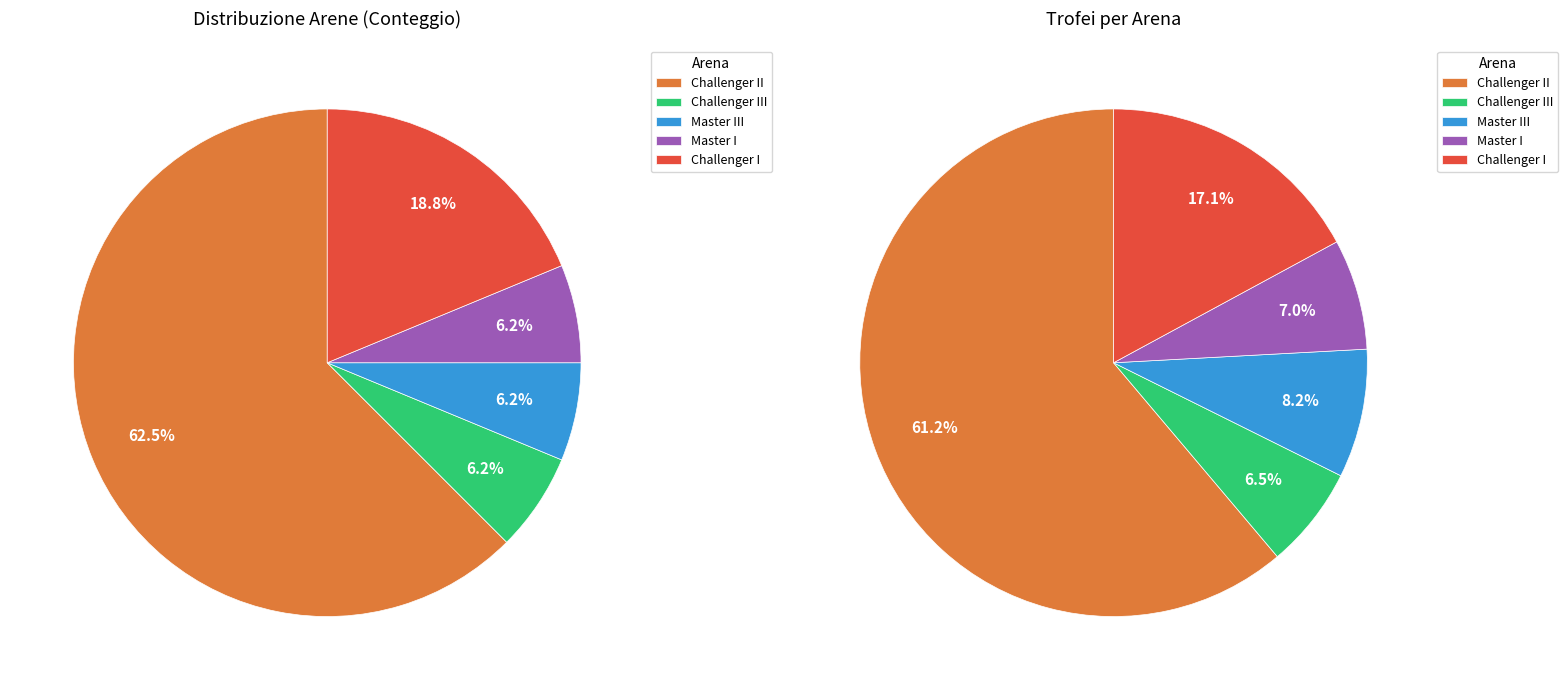

Is it true that Master III is 1% of the pie?

False